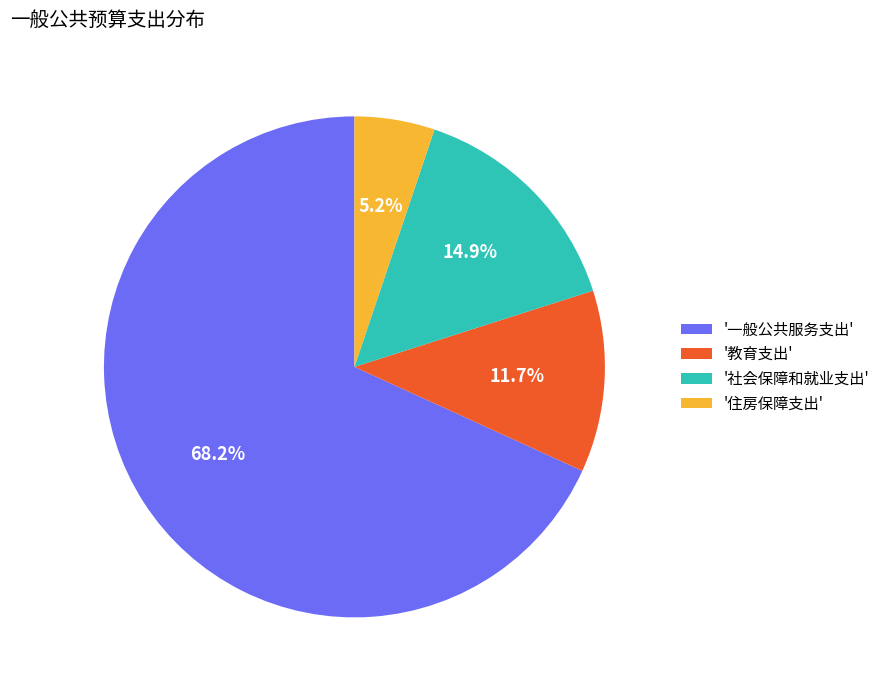

Do '社会保障和就业支出' and '一般公共服务支出' together represent more than half of the pie?

Yes